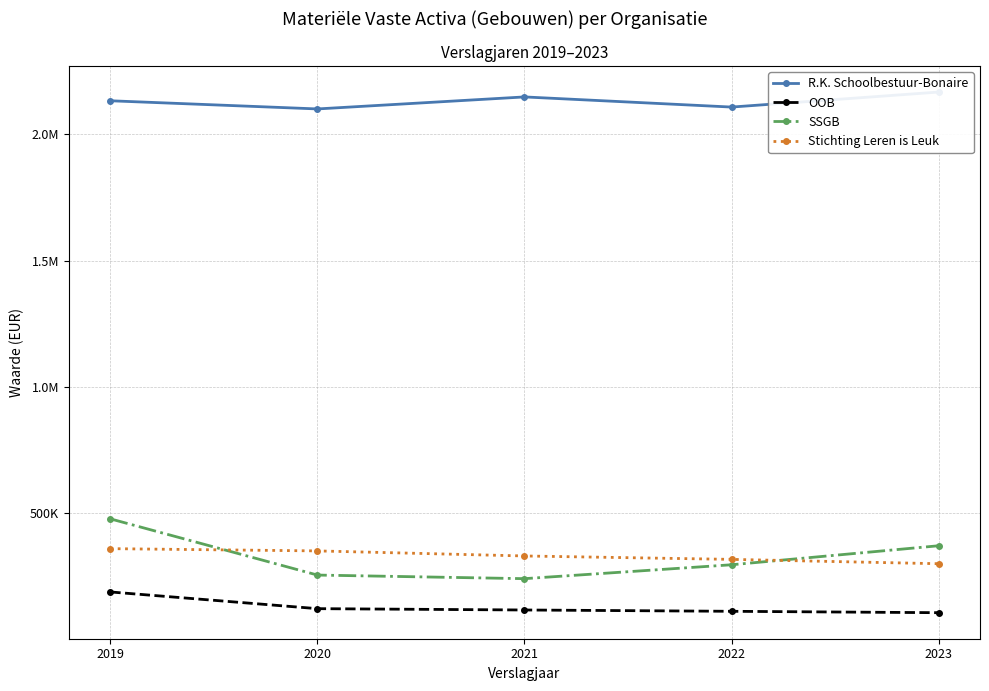

What is the total value across all series at 2023?

2942028